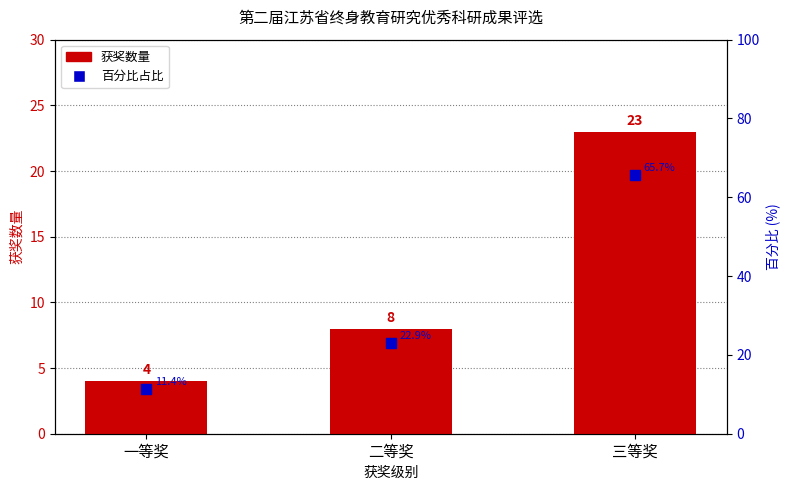

Which series has the widest spread of Y values?

百分比占比